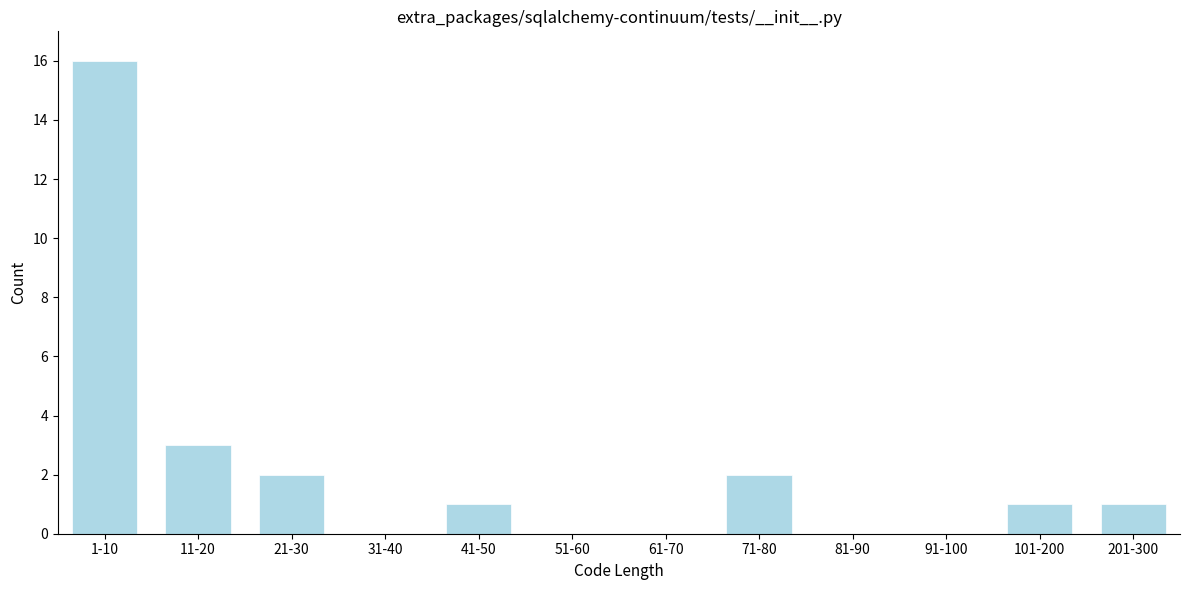

Reading left to right, extract all data points from this chart.

1-10=16	11-20=3	21-30=2	31-40=0	41-50=1	51-60=0	61-70=0	71-80=2	81-90=0	91-100=0	101-200=1	201-300=1